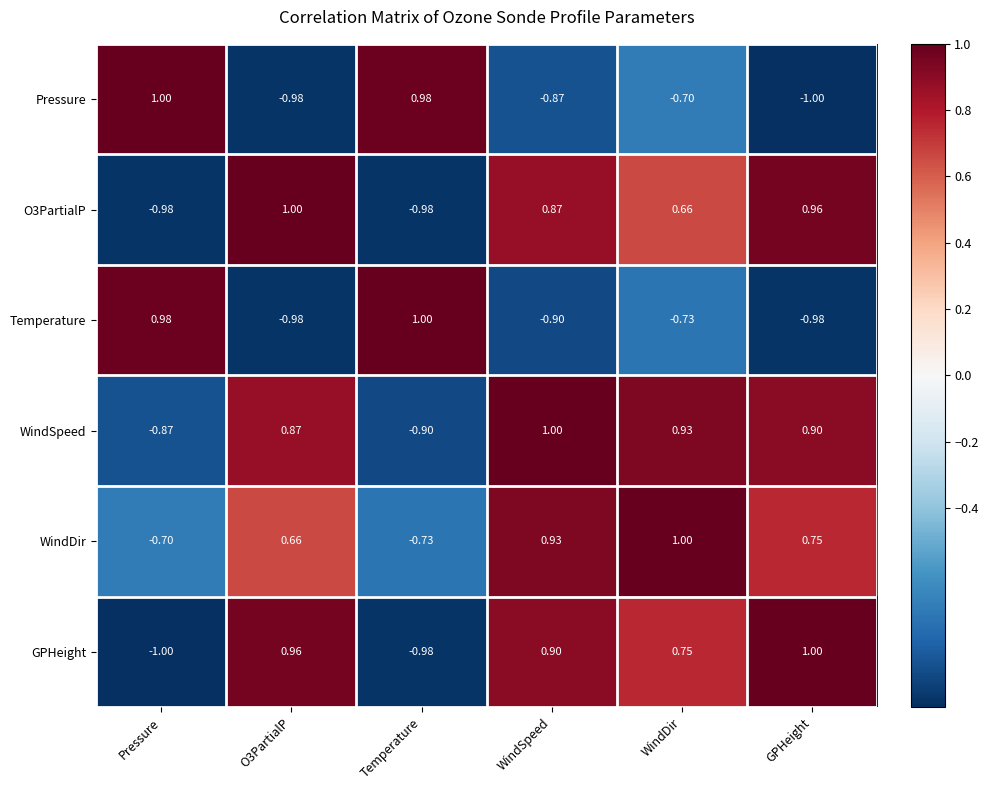

At how many categories does at least one series exceed 0?

6